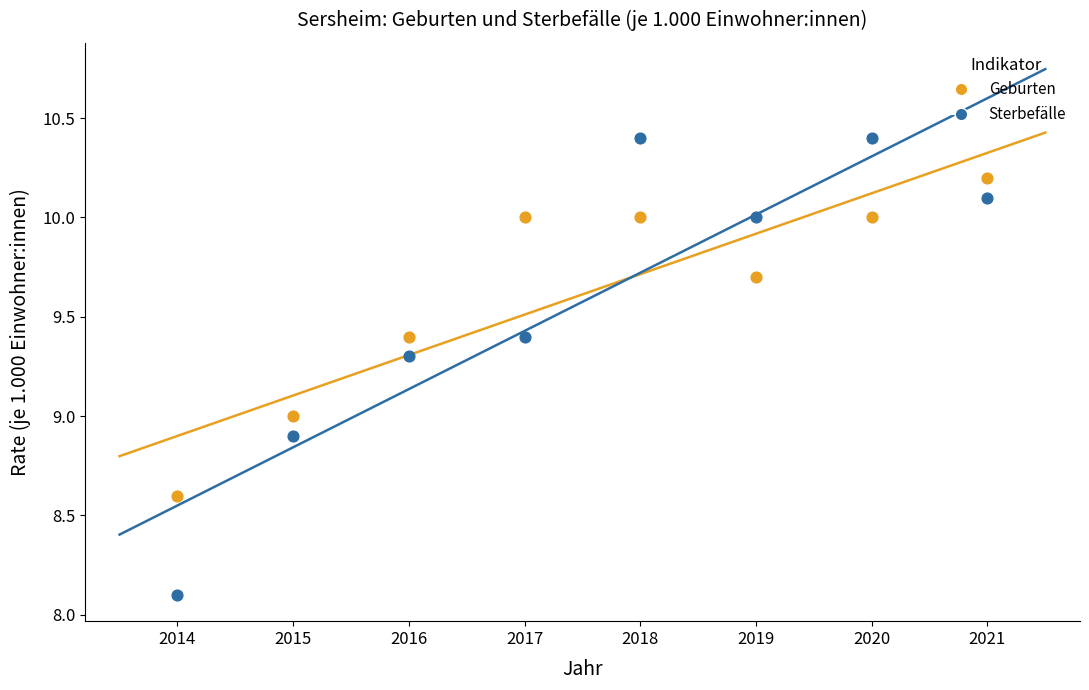

What are all the series names shown in the legend?

Geburten, Sterbefälle